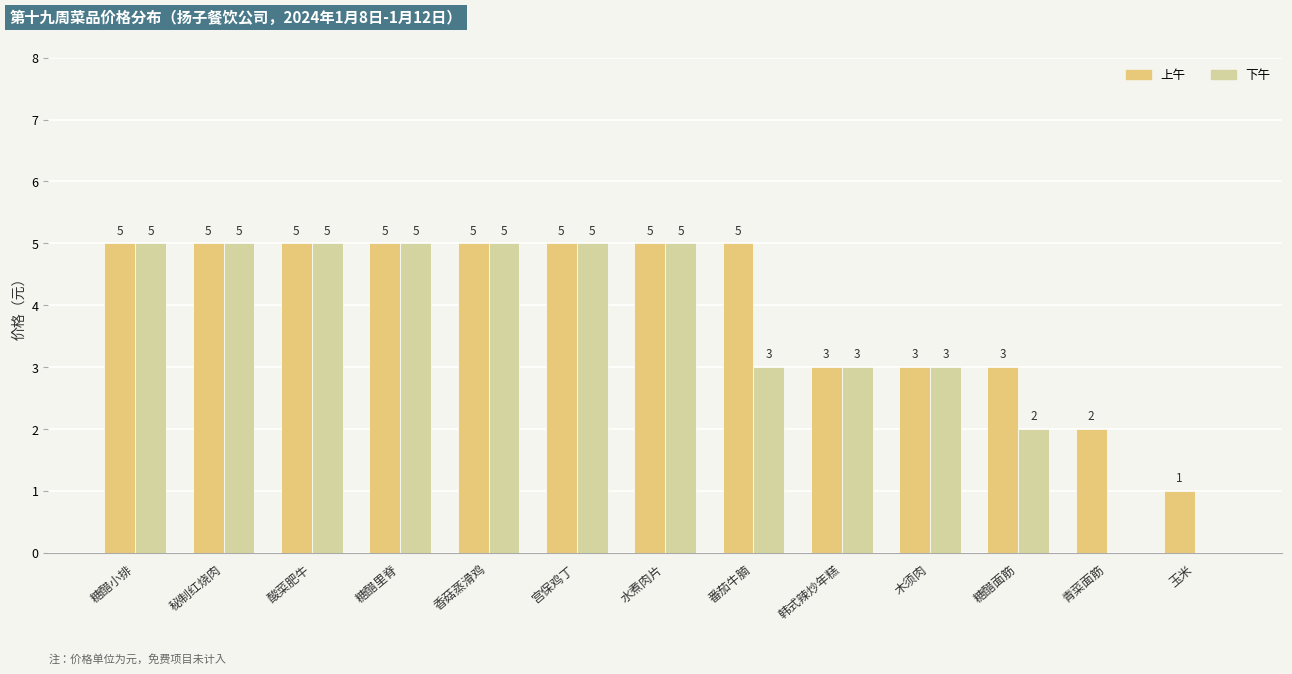

Which series has the largest range (max minus min)?

下午